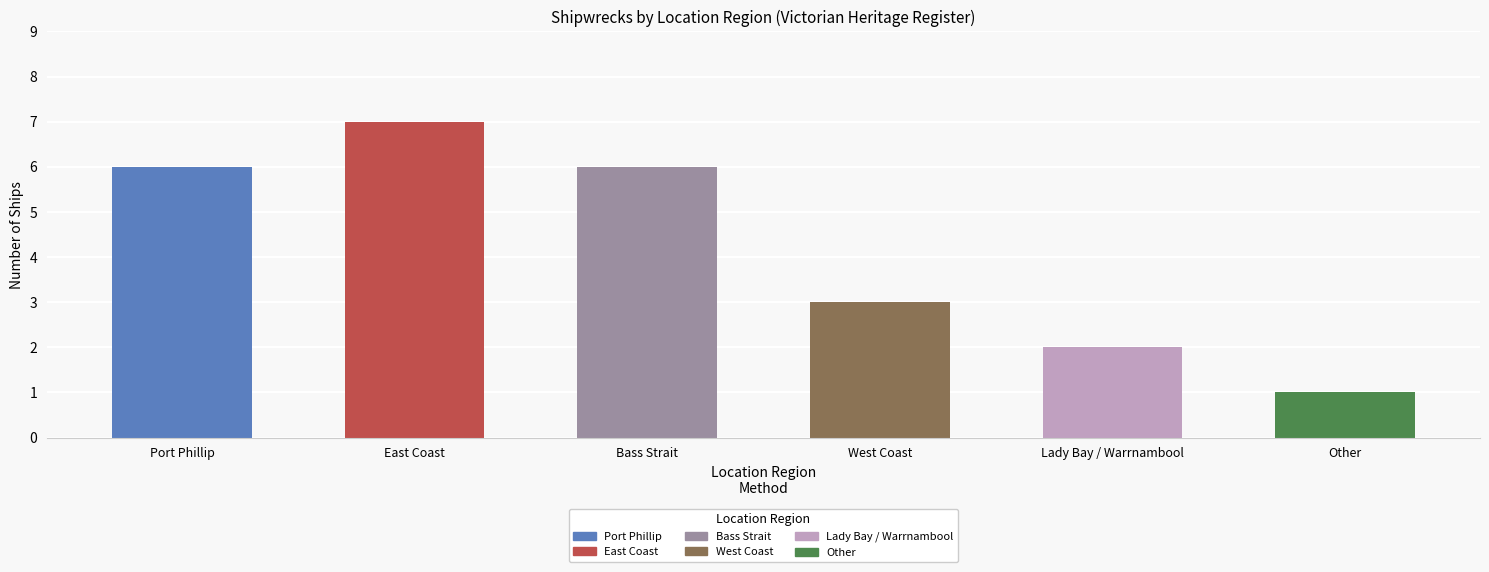

Is it true that the value at Other is 1?

True